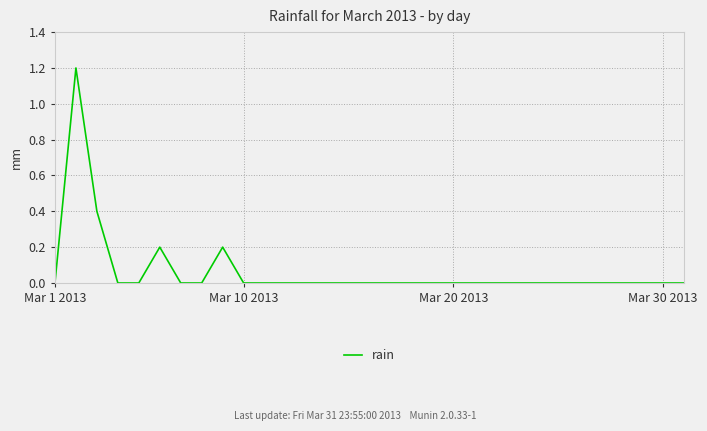

True or false: there are more than 2 points higher than both neighbors.

True